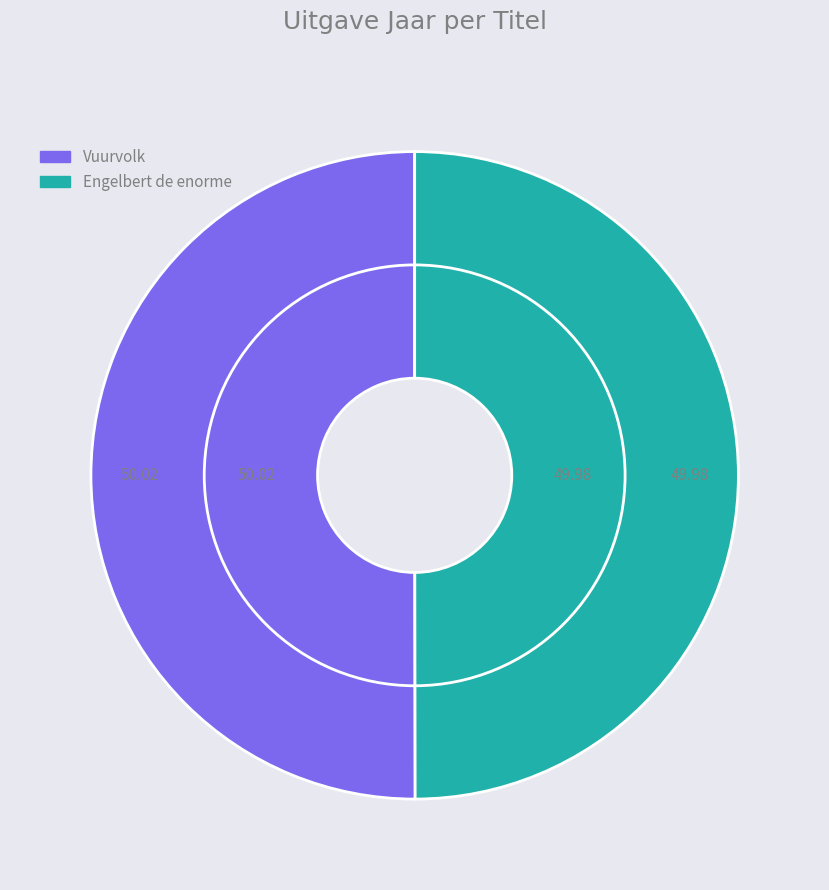

What percentage is the Engelbert de enorme slice, to the nearest percent?

50%